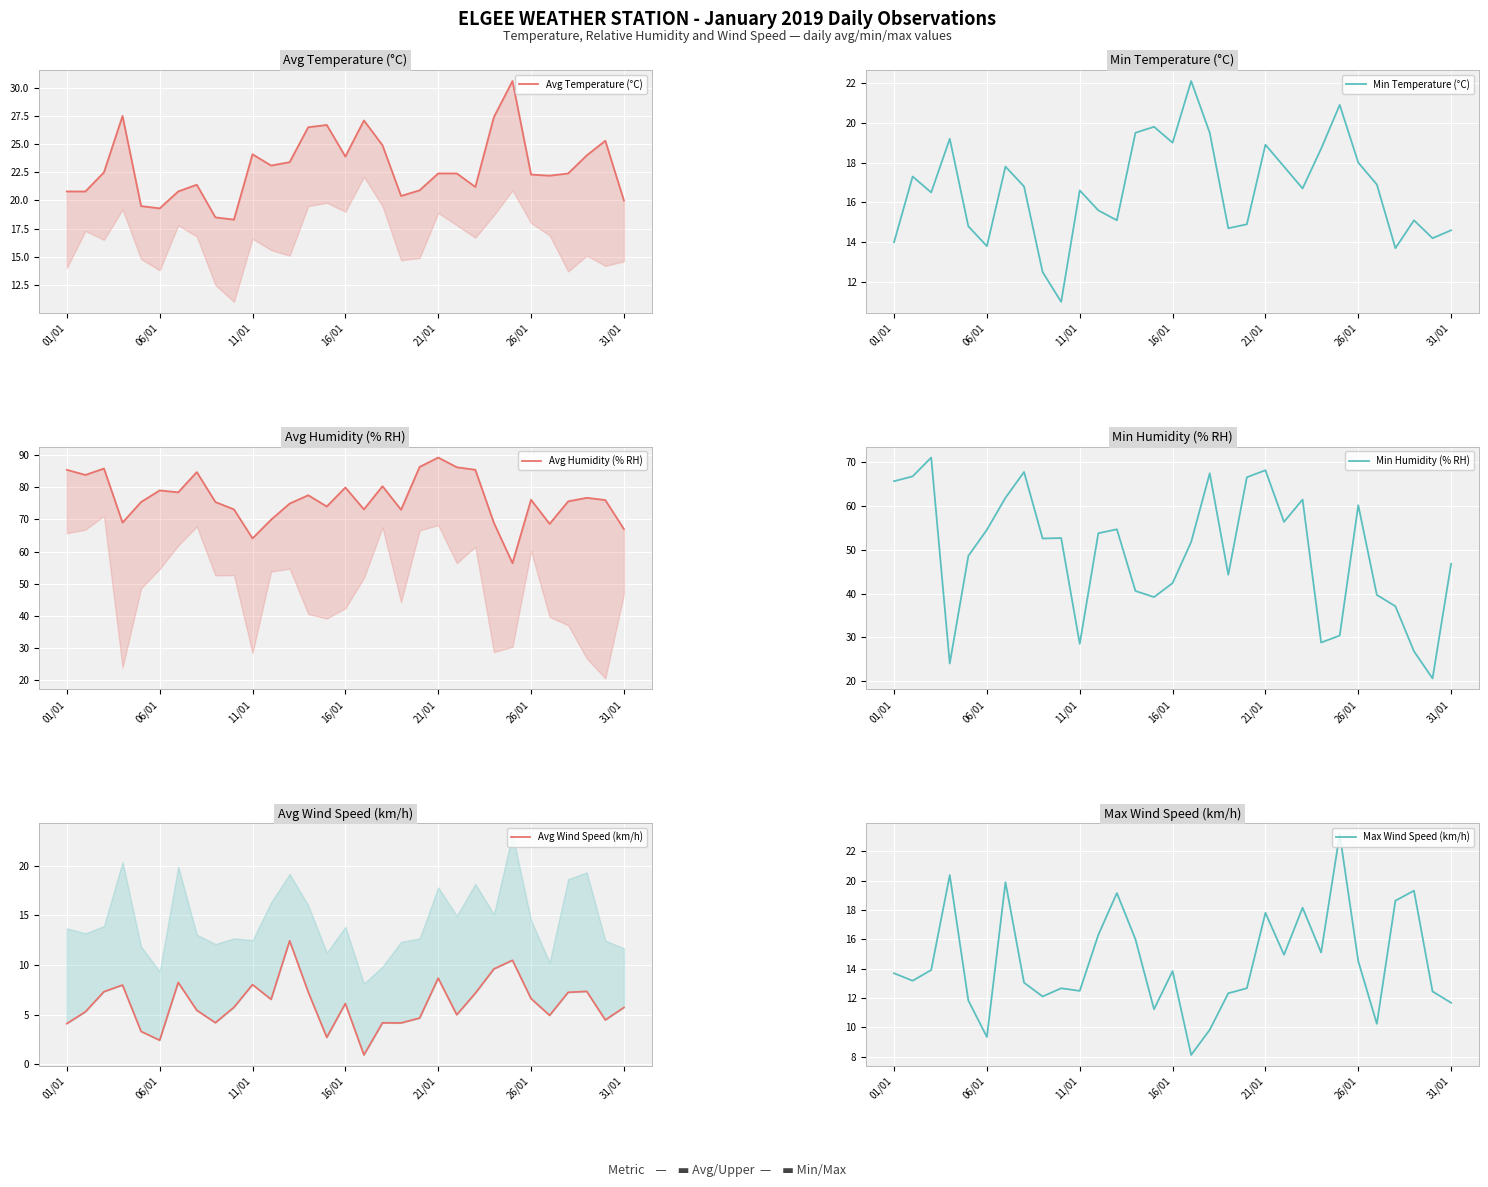

How many values in the Max Wind Speed (km/h) series are below 13?

13